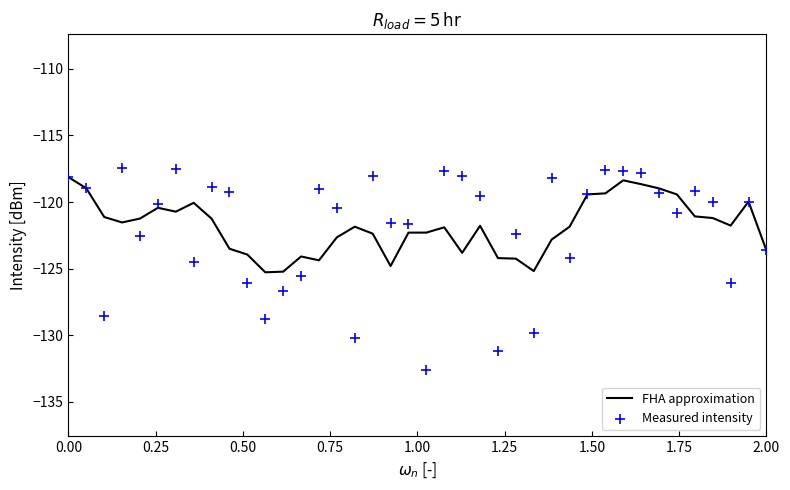

Which series has the largest total across all categories?

FHA approximation